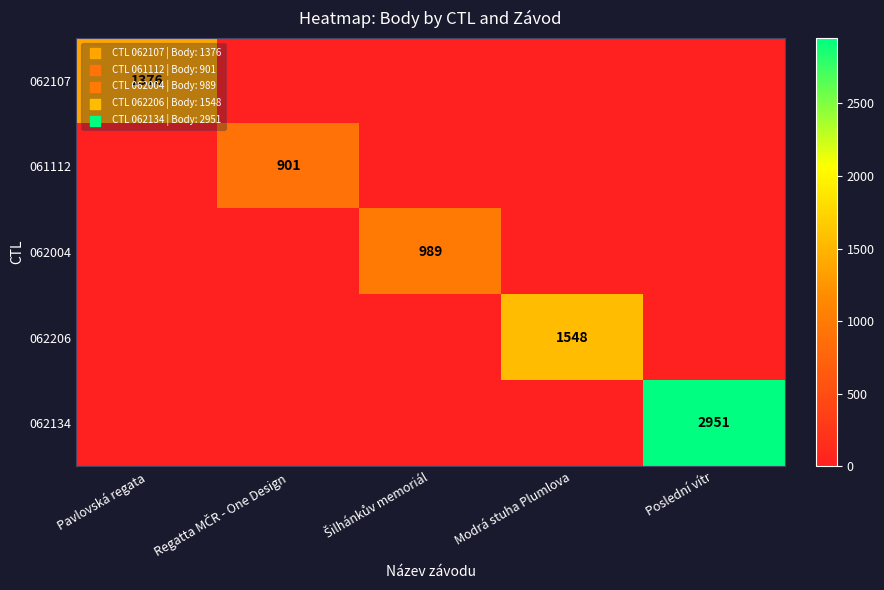

Which category has the highest value in the 062206 series?

Modrá stuha Plumlova